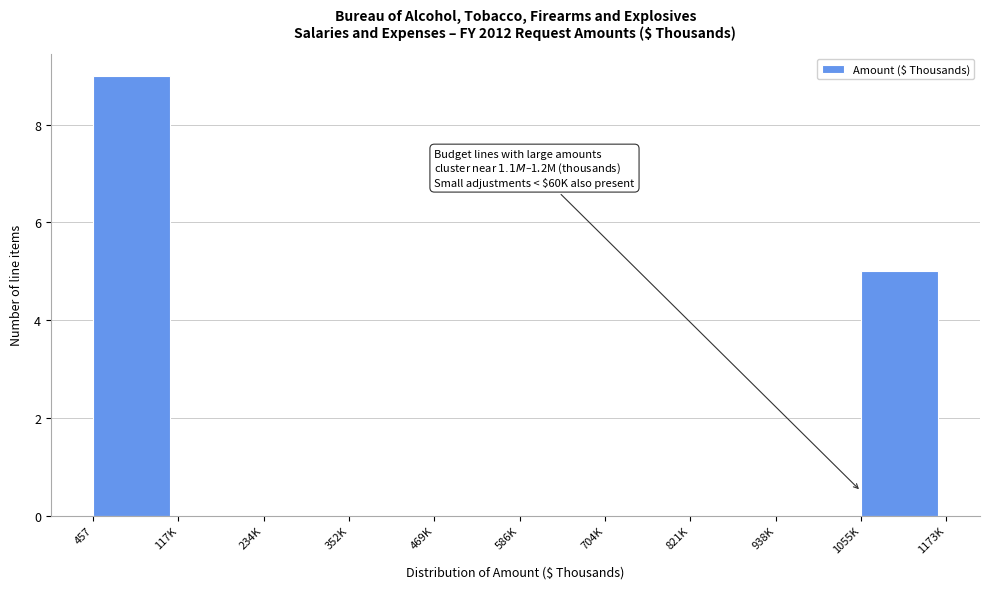

True or false: the data shows -6 at 704K.

False